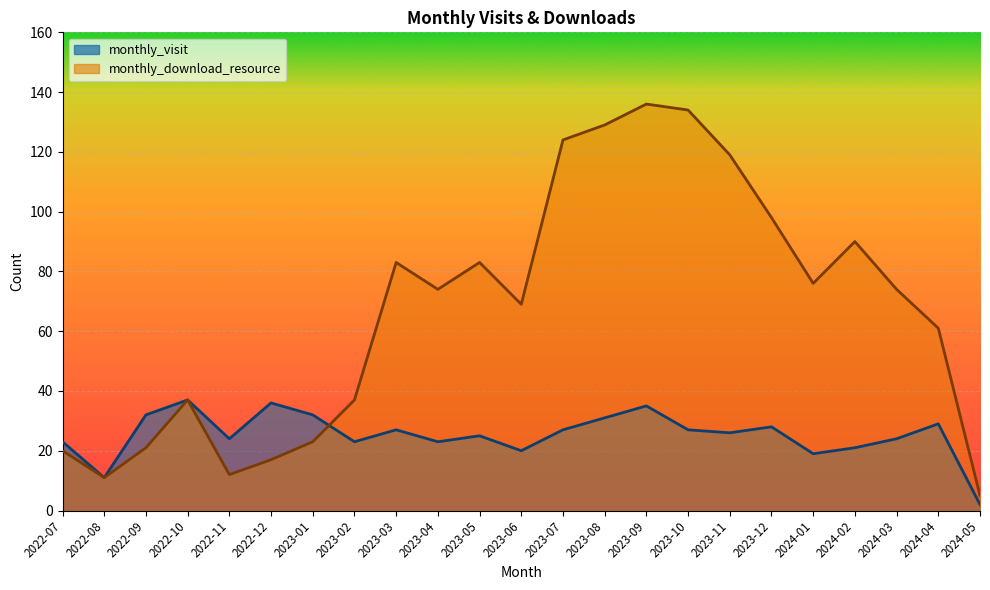

Which series has the widest spread of values?

monthly_download_resource